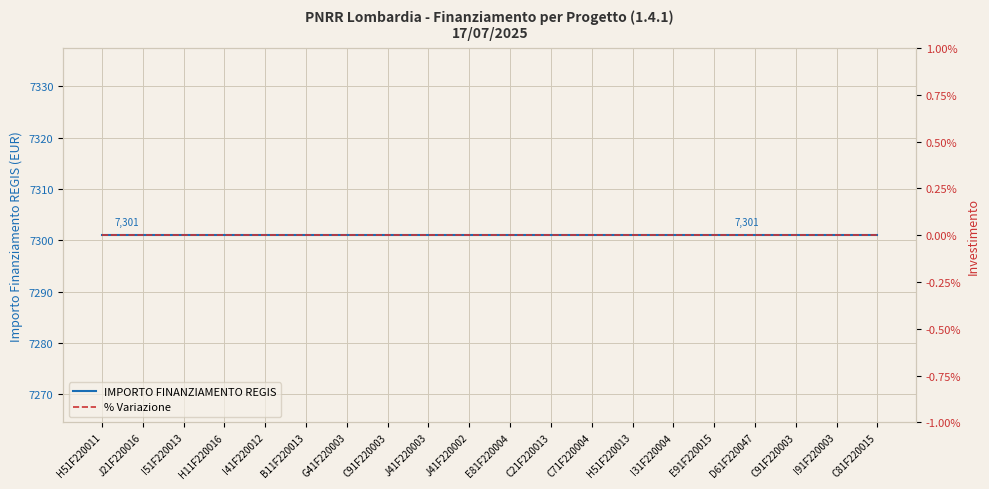

Count the number of data series in this chart.

2